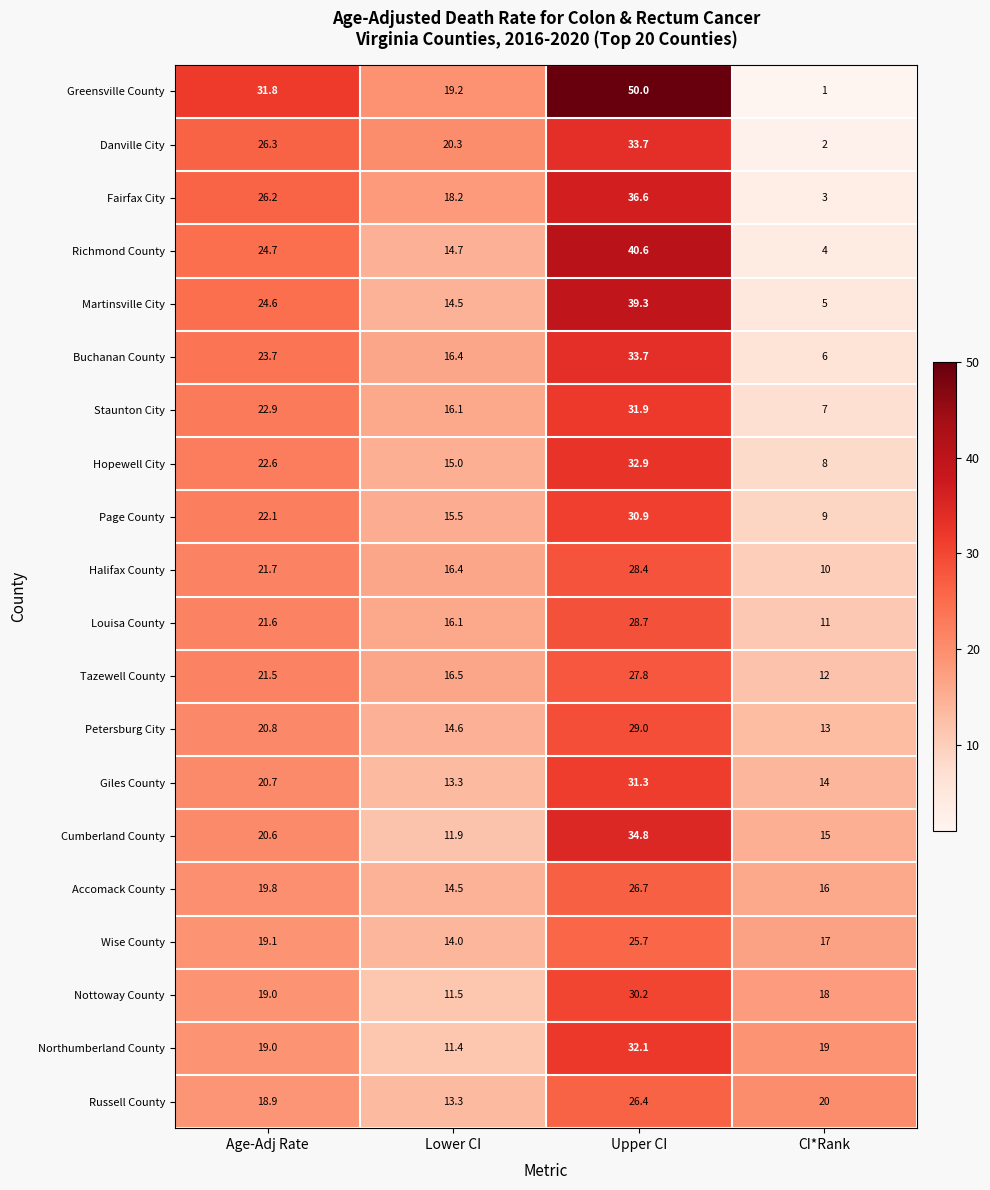

Which category has the lowest value across all series?

CI*Rank